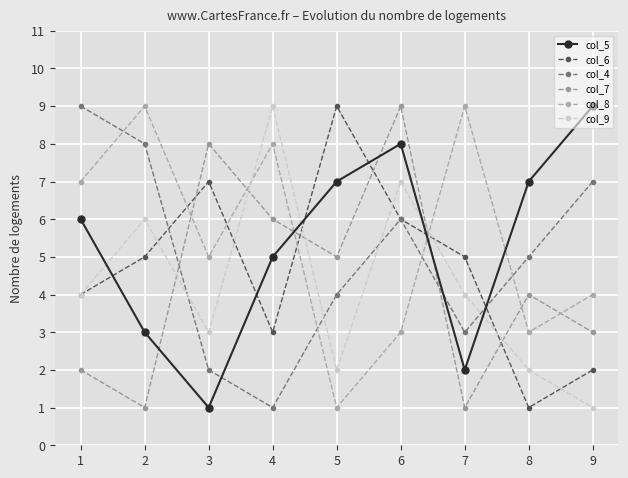

What is the difference between the second highest and second lowest values in the col_8 series?

6